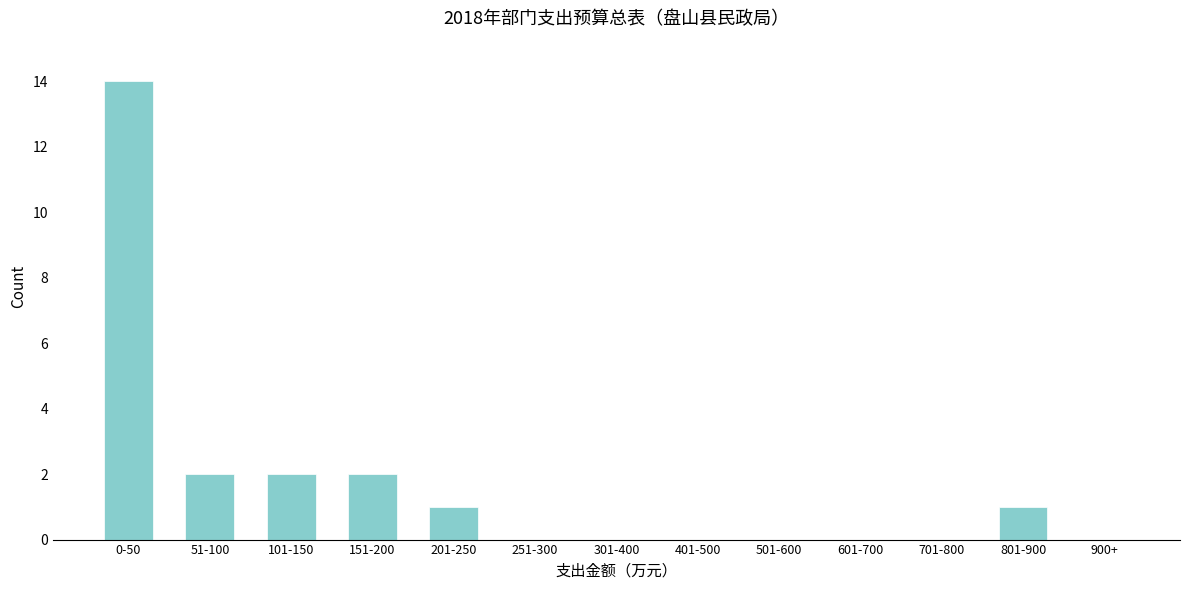

Reading left to right, list all the values displayed in this chart.

0-50=14	51-100=2	101-150=2	151-200=2	201-250=1	251-300=0	301-400=0	401-500=0	501-600=0	601-700=0	701-800=0	801-900=1	900+=0